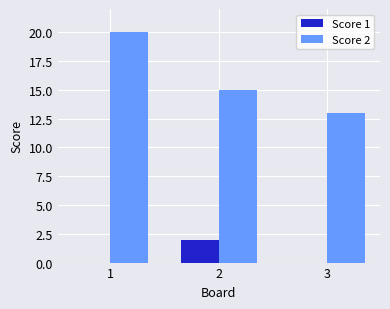

Reading left to right, what are all the values shown in this chart?

Score 1: 0	2	0
Score 2: 20	15	13